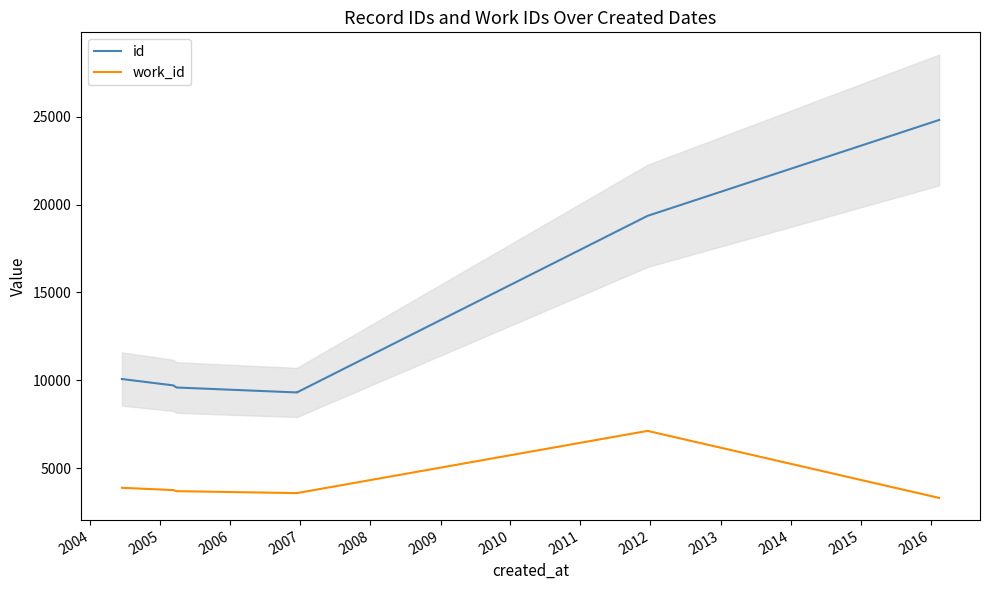

What is the minimum value shown in the chart?

3322